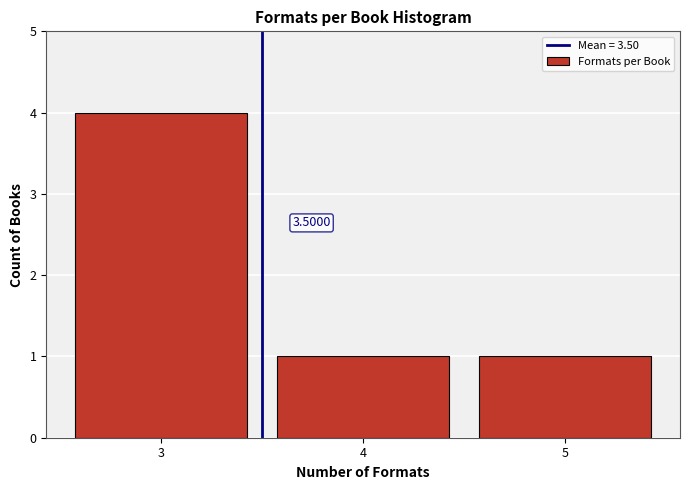

Which range on the x-axis has the tallest bar?

2.5 to 3.5